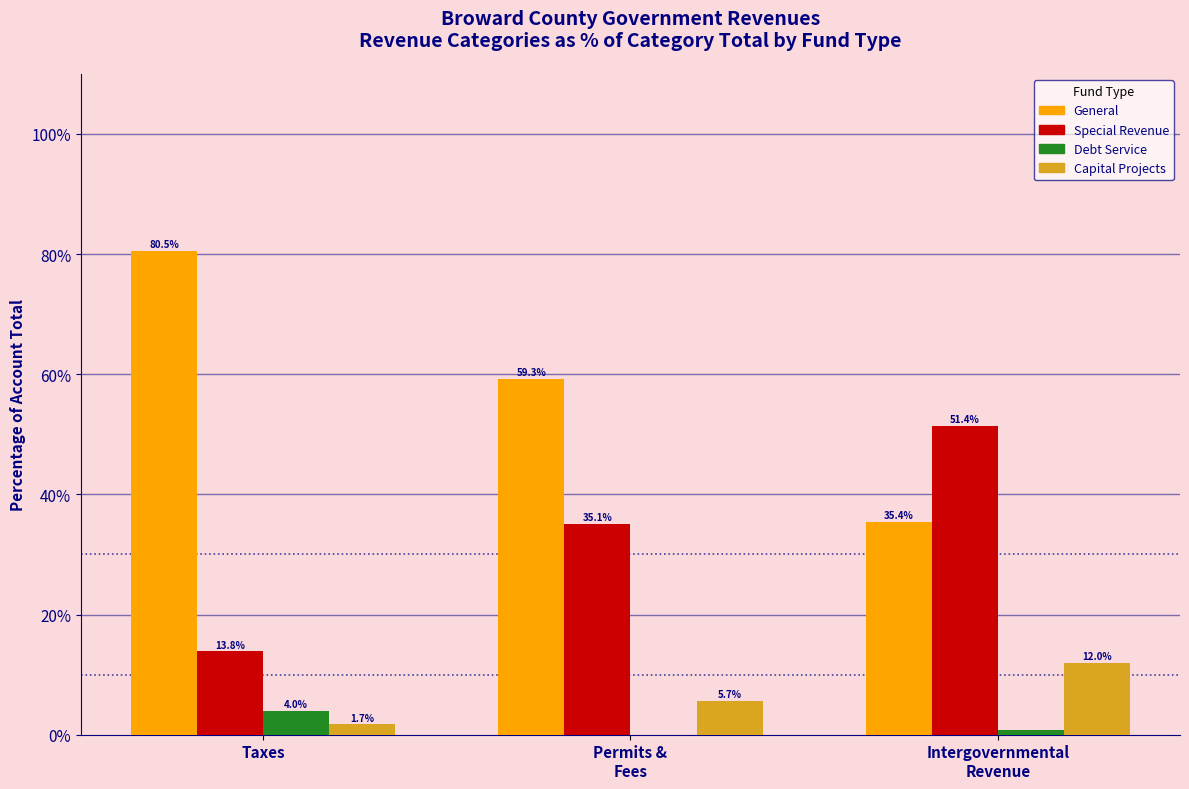

Which category has the highest value across all series?

Taxes